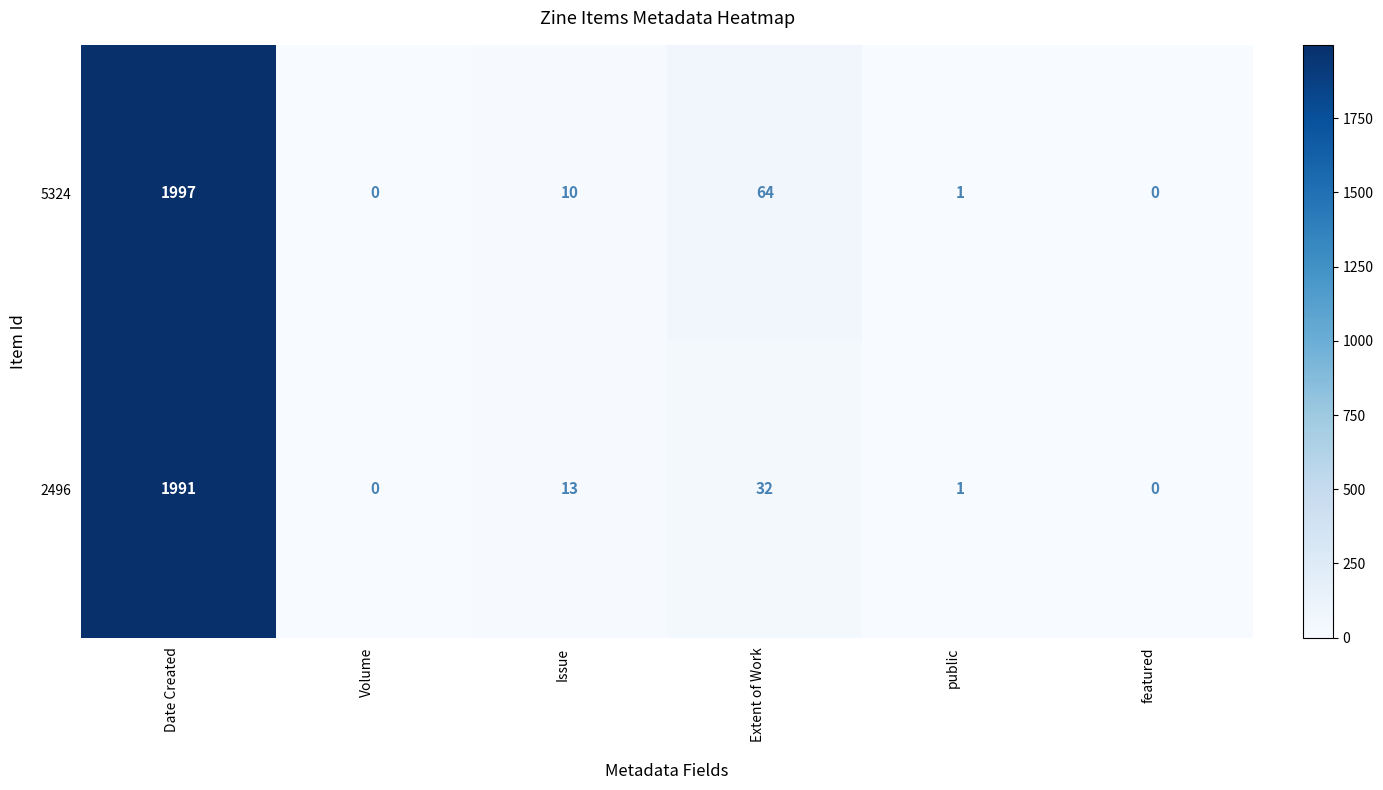

Reading right to left, what are all the values shown in this chart?

5324: featured=0	public=1	Extent of Work=64	Issue=10	Volume=0	Date Created=1997
2496: featured=0	public=1	Extent of Work=32	Issue=13	Volume=0	Date Created=1991